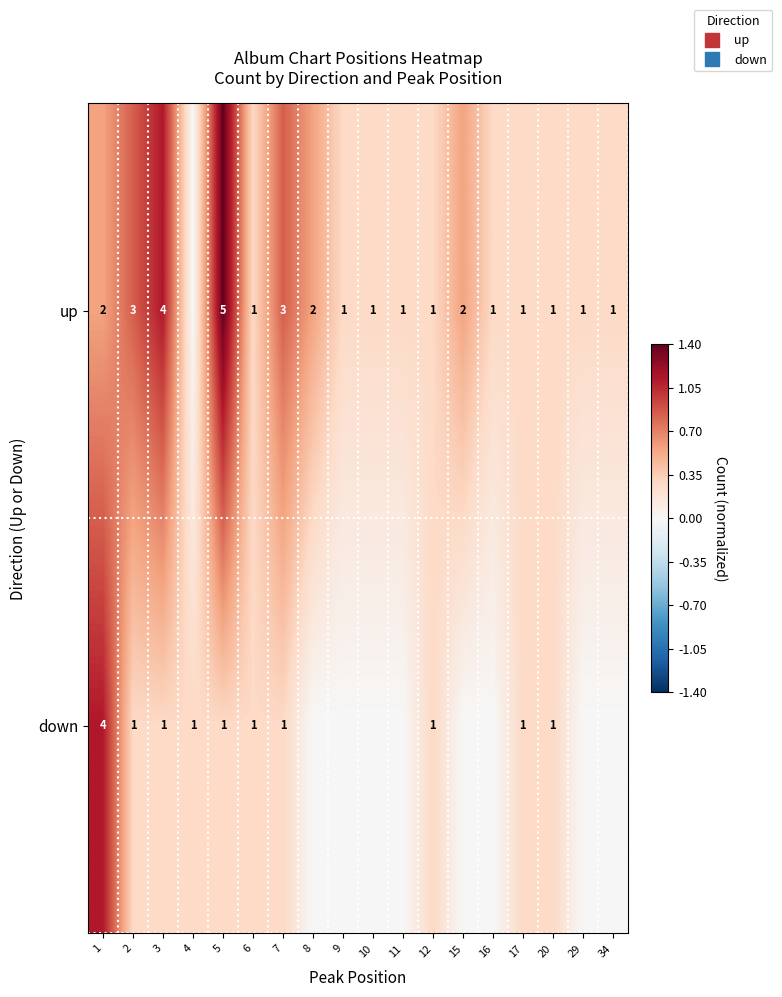

List the series in order of their overall mean, highest first.

up, down